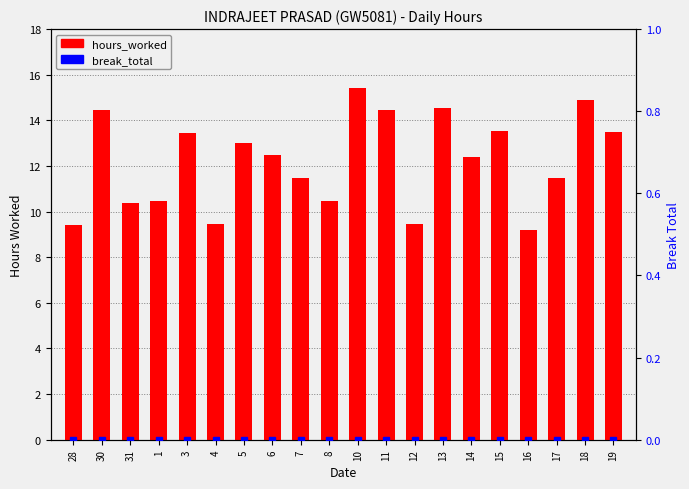

Is the value of break_total at 10 greater than the value of hours_worked at 11?

No